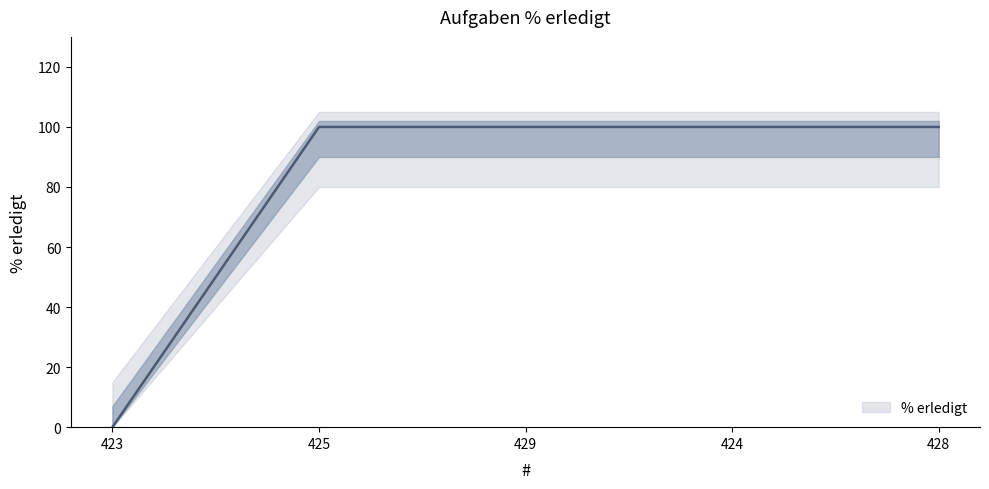

What is the difference between the second highest and minimum values?

100